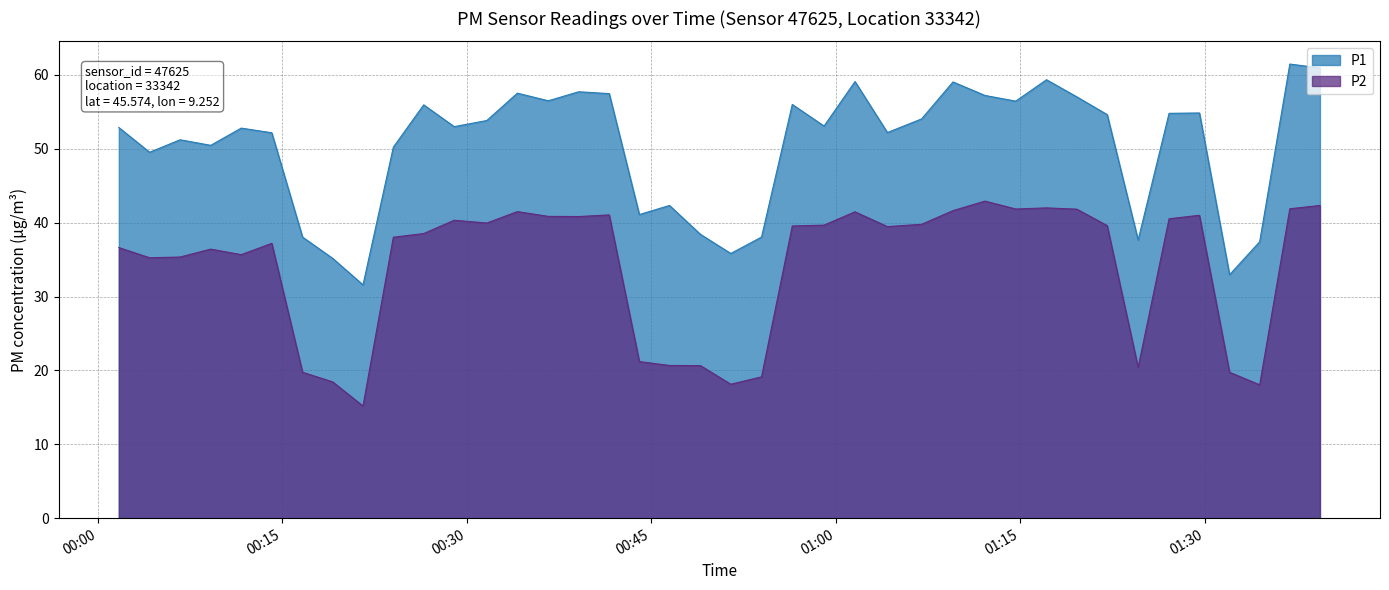

True or false: P1 and P2 cross at least once.

False